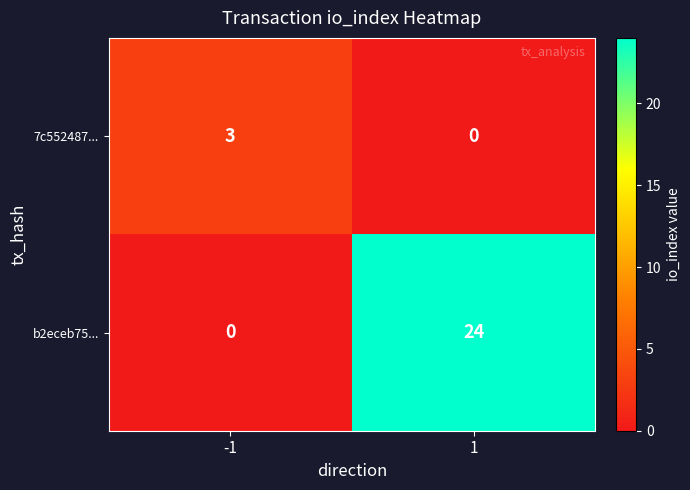

At -1, list the series in order from smallest to largest.

b2eceb75..., 7c552487...